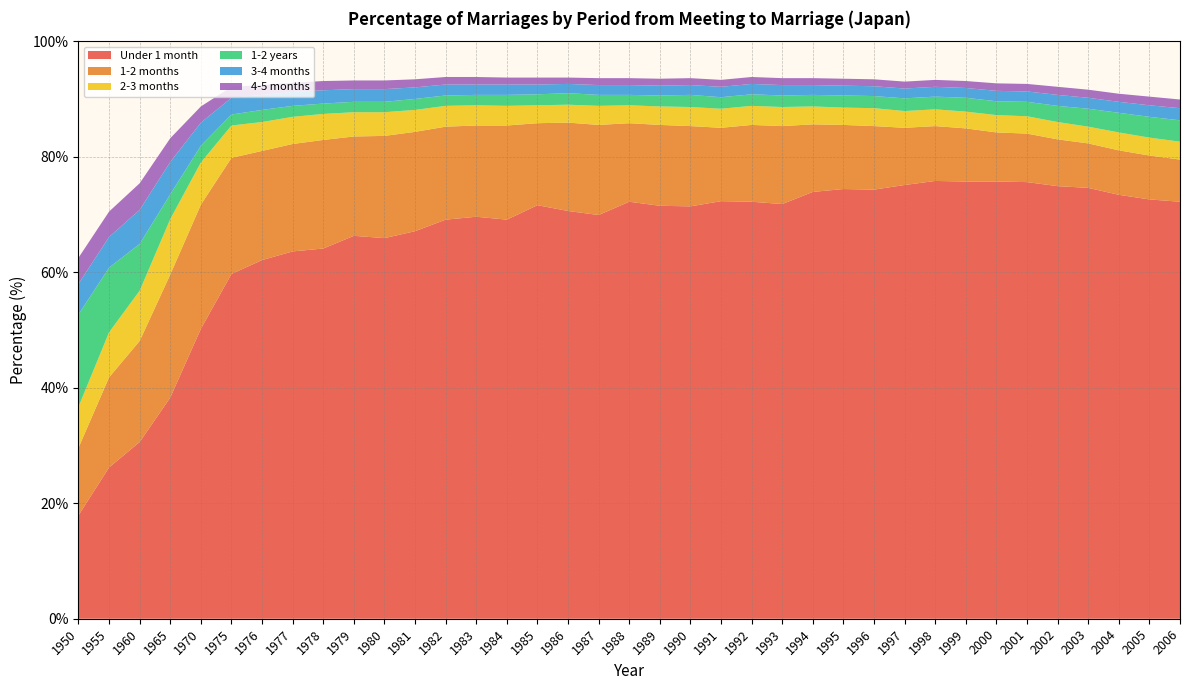

Reading left to right, transcribe all the data shown in this chart.

Under 1 month: 17.9	26.2	30.6	38.3	50.2	59.7	62.1	63.6	64.1	66.3	65.9	67.1	69.1	69.6	69.1	71.6	70.6	69.9	72.2	71.5	71.4	72.3	72.2	71.8	73.9	74.4	74.3	75.1	75.8	75.7	75.7	75.6	74.9	74.6	73.4	72.6	72.2
1-2 months: 11.7	15.6	17.5	21.3	21.5	20.1	18.9	18.6	18.8	17.2	17.7	17.2	16.1	15.8	16.3	14.2	15.3	15.6	13.6	14.0	13.9	12.7	13.3	13.5	11.7	11.1	11.0	9.9	9.5	9.2	8.5	8.4	8.1	7.7	7.7	7.6	7.3
2-3 months: 7.1	7.8	8.7	9.6	7.3	5.6	5.0	4.7	4.5	4.2	4.1	3.8	3.6	3.5	3.4	3.1	3.1	3.3	3.1	3.2	3.3	3.3	3.3	3.3	3.1	3.0	3.1	2.9	2.9	2.9	3.0	3.0	3.0	2.9	3.1	3.1	3.1
1-2 years: 16.0	11.2	8.1	4.3	2.9	1.9	2.1	1.9	1.8	1.8	1.8	1.9	1.8	1.8	1.9	1.9	2.0	1.9	1.8	1.9	2.1	2.0	2.0	2.0	2.0	2.1	2.1	2.2	2.2	2.4	2.4	2.5	2.8	3.1	3.4	3.6	3.7
3-4 months: 5.3	5.3	5.9	5.6	4.0	2.9	2.6	2.4	2.3	2.2	2.2	2.0	1.9	1.8	1.8	1.7	1.6	1.7	1.7	1.7	1.7	1.8	1.8	1.8	1.7	1.7	1.7	1.7	1.7	1.7	1.8	1.8	1.9	1.9	1.9	2.0	2.1
4-5 months: 4.5	4.4	4.6	4.1	2.8	1.9	1.7	1.6	1.6	1.5	1.5	1.4	1.3	1.3	1.2	1.2	1.1	1.2	1.2	1.2	1.2	1.2	1.2	1.2	1.2	1.2	1.2	1.2	1.2	1.2	1.3	1.3	1.4	1.4	1.4	1.5	1.5